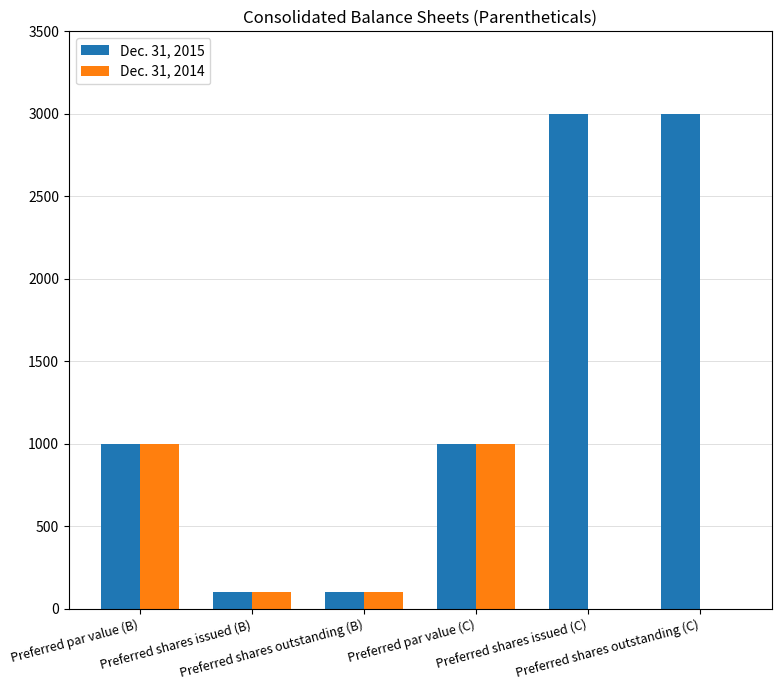

Which series has the largest total across all categories?

Dec. 31, 2015